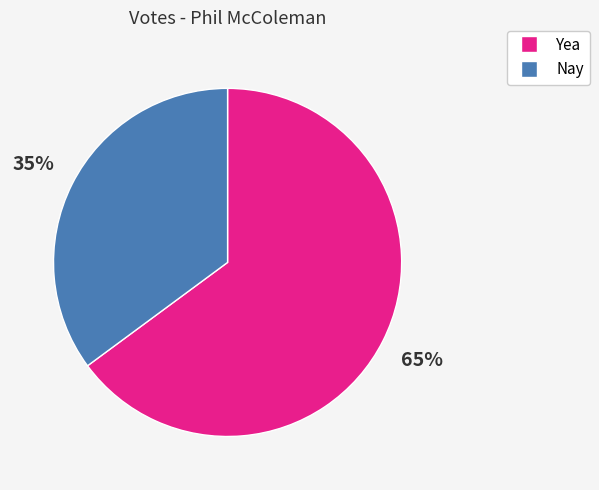

Is it true that Nay is 35% of the pie?

True